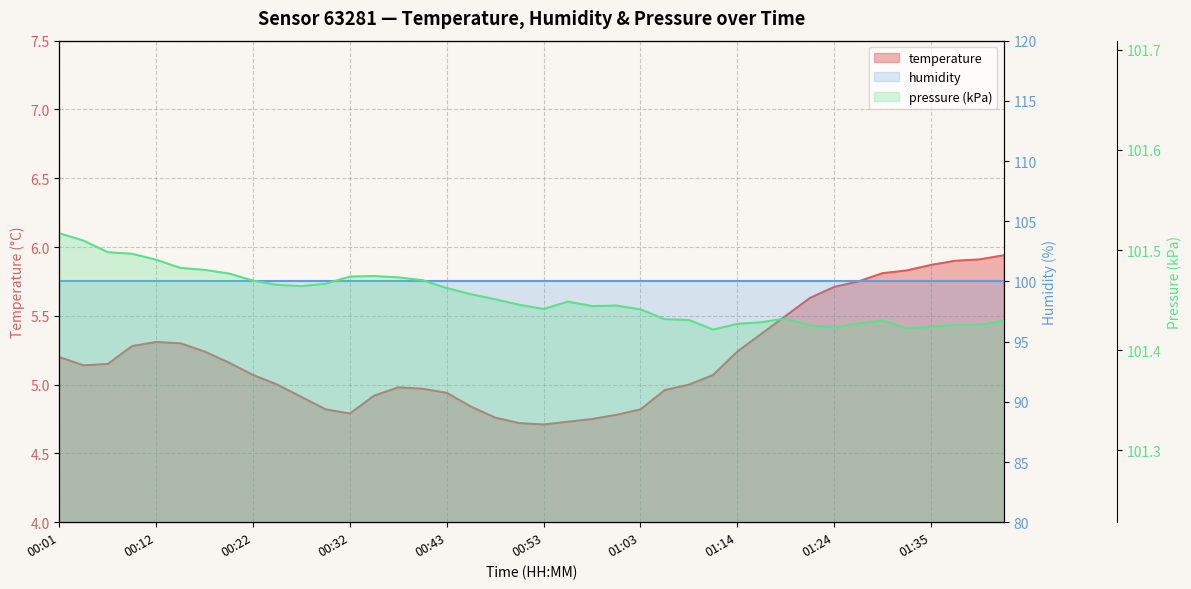

True or false: temperature has a value of 4.7 at 00:50.

True